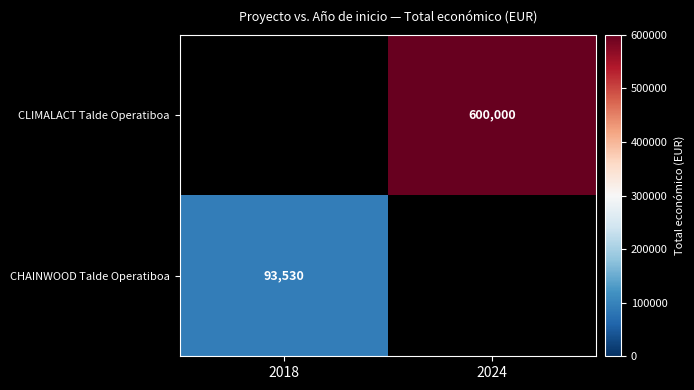

The value of CHAINWOOD Talde Operatiboa at 2018 is 159294. True or false?

False